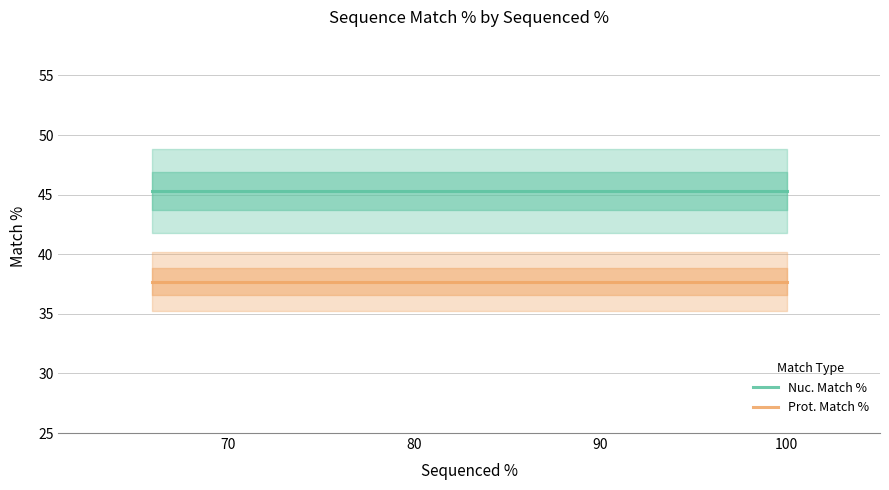

What is the minimum value for Prot. Match %?

37.7